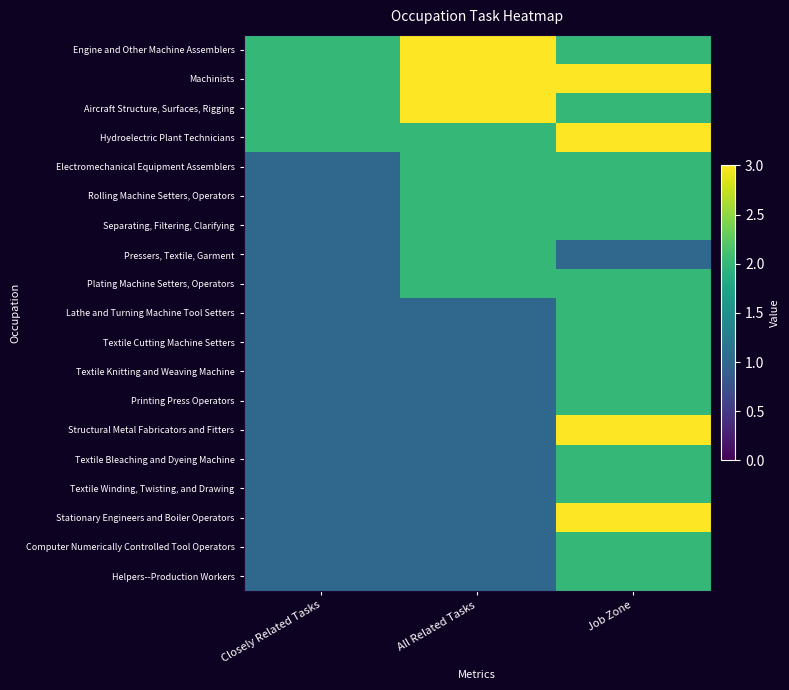

Reading left to right, what are all the values shown in this chart?

Engine and Other Machine Assemblers: Closely Related Tasks=2	All Related Tasks=3	Job Zone=2
Machinists: Closely Related Tasks=2	All Related Tasks=3	Job Zone=3
Aircraft Structure, Surfaces, Rigging: Closely Related Tasks=2	All Related Tasks=3	Job Zone=2
Hydroelectric Plant Technicians: Closely Related Tasks=2	All Related Tasks=2	Job Zone=3
Electromechanical Equipment Assemblers: Closely Related Tasks=1	All Related Tasks=2	Job Zone=2
Rolling Machine Setters, Operators: Closely Related Tasks=1	All Related Tasks=2	Job Zone=2
Separating, Filtering, Clarifying: Closely Related Tasks=1	All Related Tasks=2	Job Zone=2
Pressers, Textile, Garment: Closely Related Tasks=1	All Related Tasks=2	Job Zone=1
Plating Machine Setters, Operators: Closely Related Tasks=1	All Related Tasks=2	Job Zone=2
Lathe and Turning Machine Tool Setters: Closely Related Tasks=1	All Related Tasks=1	Job Zone=2
Textile Cutting Machine Setters: Closely Related Tasks=1	All Related Tasks=1	Job Zone=2
Textile Knitting and Weaving Machine: Closely Related Tasks=1	All Related Tasks=1	Job Zone=2
Printing Press Operators: Closely Related Tasks=1	All Related Tasks=1	Job Zone=2
Structural Metal Fabricators and Fitters: Closely Related Tasks=1	All Related Tasks=1	Job Zone=3
Textile Bleaching and Dyeing Machine: Closely Related Tasks=1	All Related Tasks=1	Job Zone=2
Textile Winding, Twisting, and Drawing: Closely Related Tasks=1	All Related Tasks=1	Job Zone=2
Stationary Engineers and Boiler Operators: Closely Related Tasks=1	All Related Tasks=1	Job Zone=3
Computer Numerically Controlled Tool Operators: Closely Related Tasks=1	All Related Tasks=1	Job Zone=2
Helpers--Production Workers: Closely Related Tasks=1	All Related Tasks=1	Job Zone=2